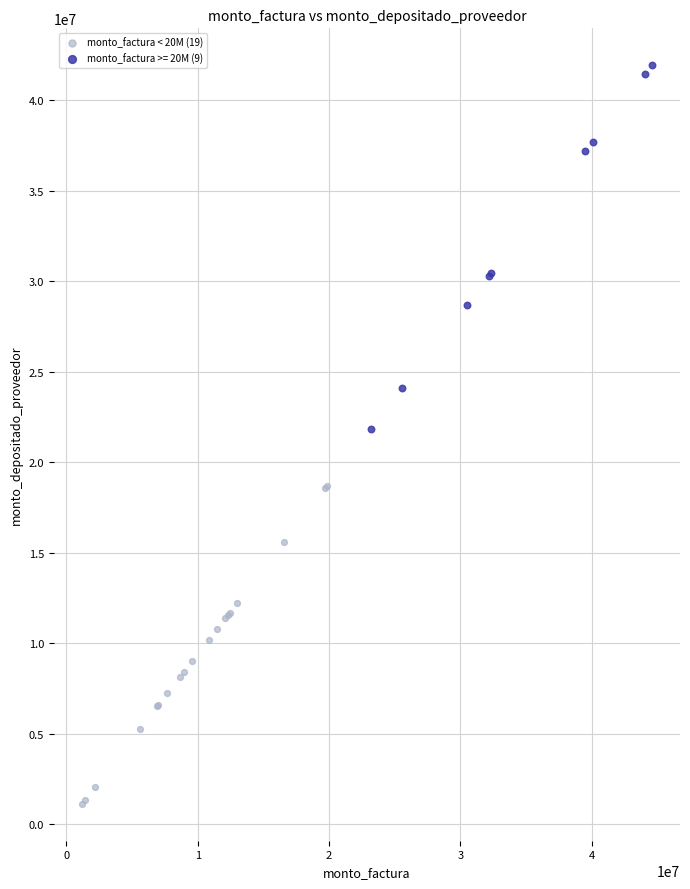

Which series contains the lowest Y value?

monto_factura < 20M (19)